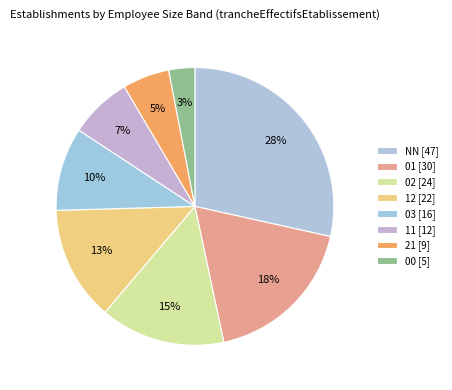

Combined, do 02 and 00 account for over 50%?

No